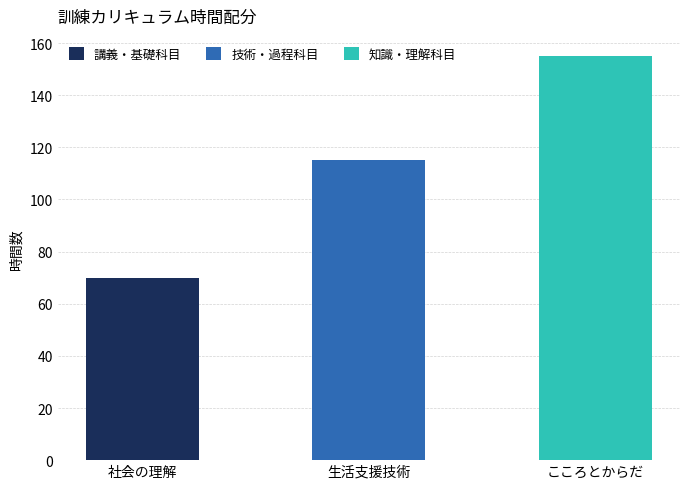

What is the total value across all series at 社会の理解?

70